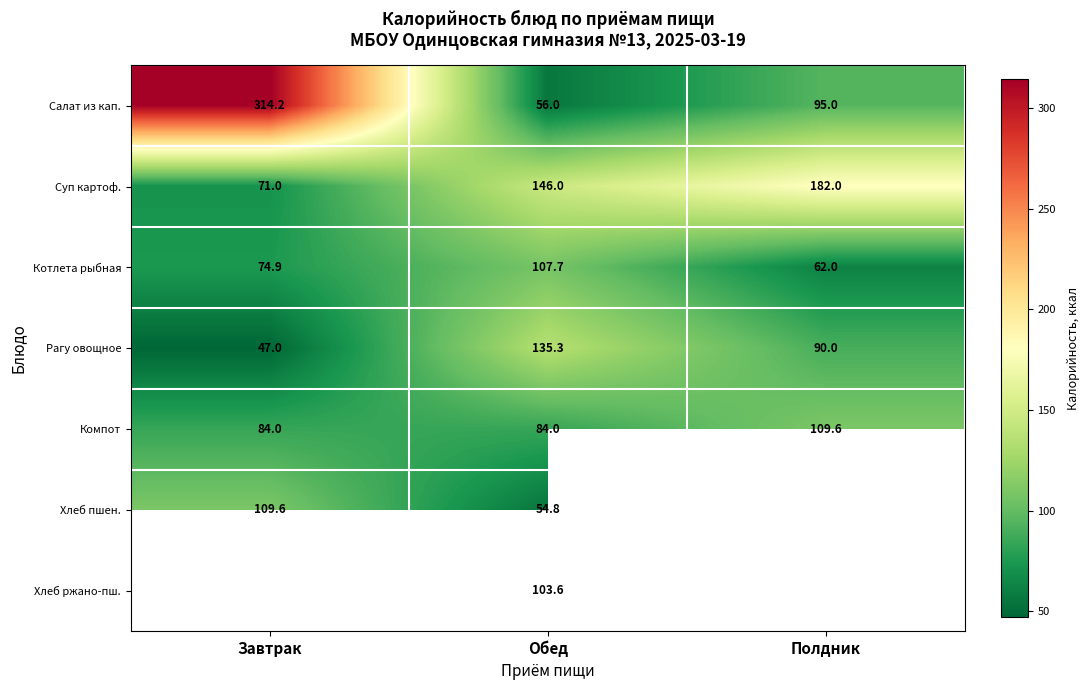

The value of Котлета рыбная at Завтрак is 74.9. True or false?

True